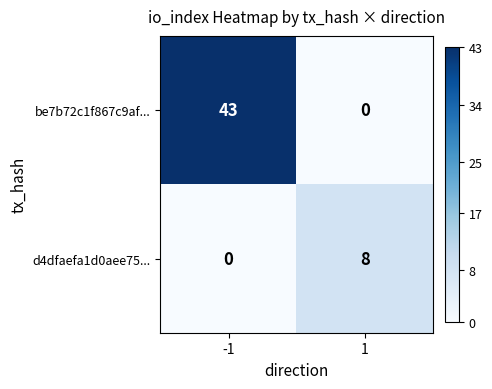

At -1, list the series in order from largest to smallest.

be7b72c1f867c9af..., d4dfaefa1d0aee75...